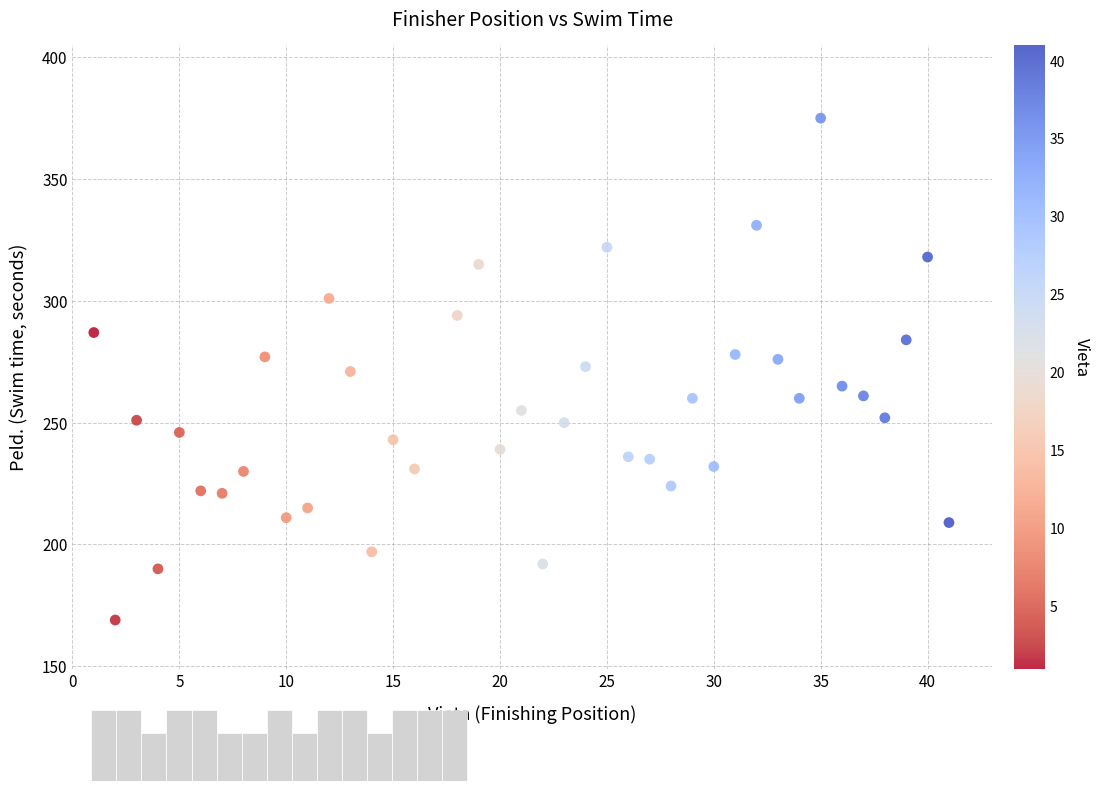

What is the range of X values (max minus min)?

40